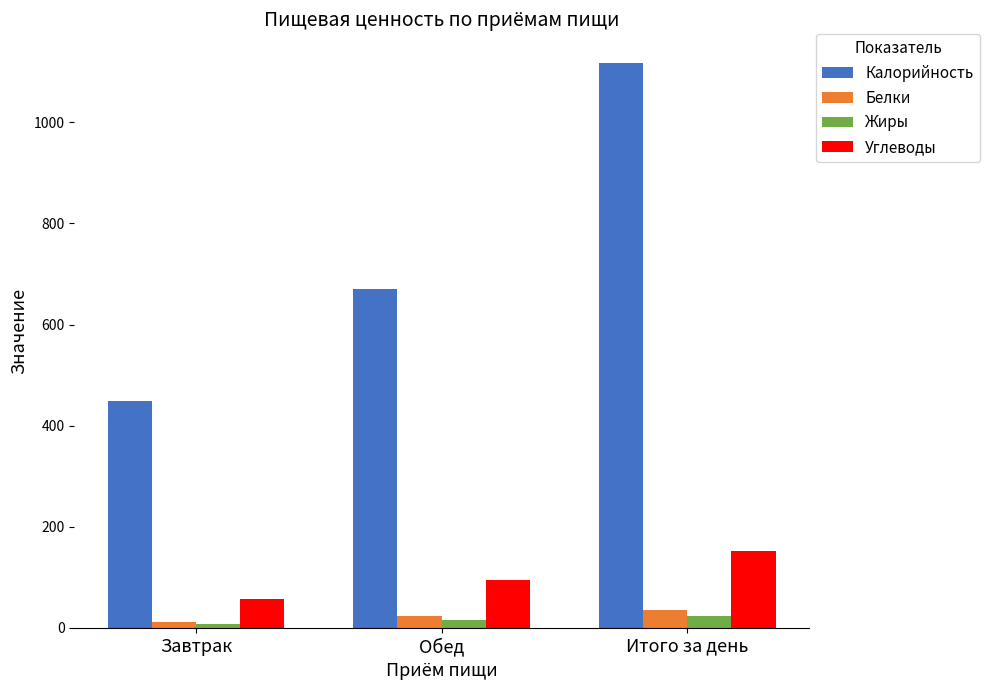

What is the spread (max minus min) of values at Итого за день?

1094.9